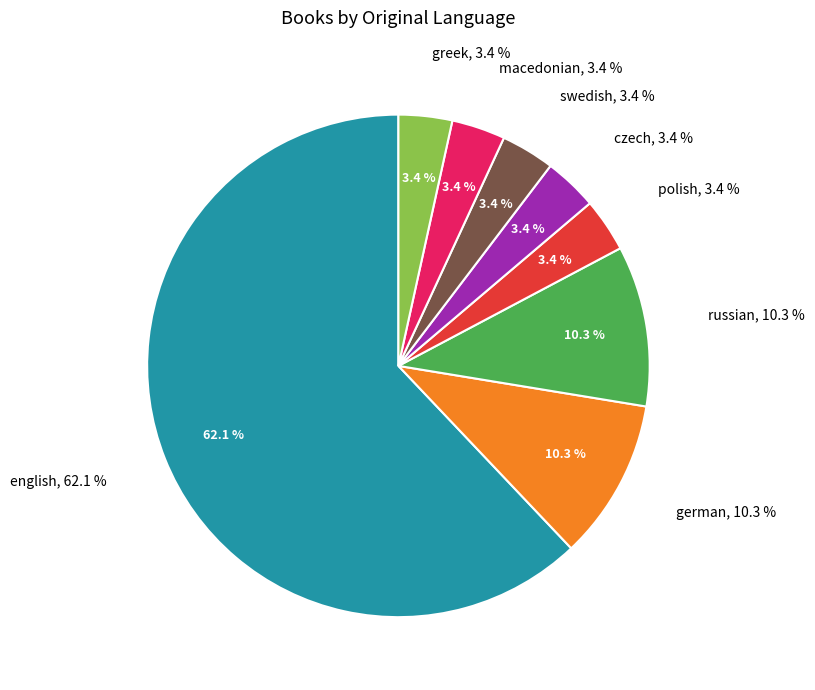

What percentage do swedish and russian together represent?

13.8%